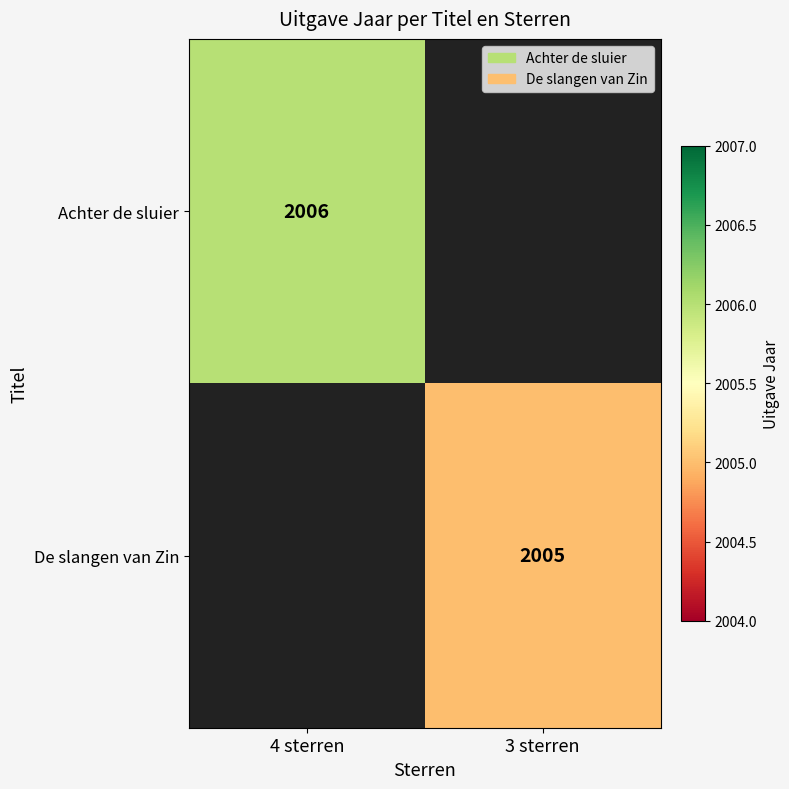

The value of De slangen van Zin at 3 sterren is 2005. True or false?

True